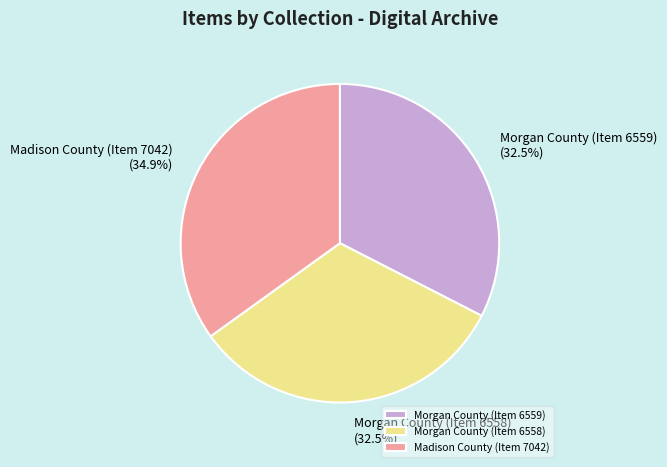

Do Morgan County (Item 6559) and Madison County (Item 7042) together represent more than half of the pie?

Yes